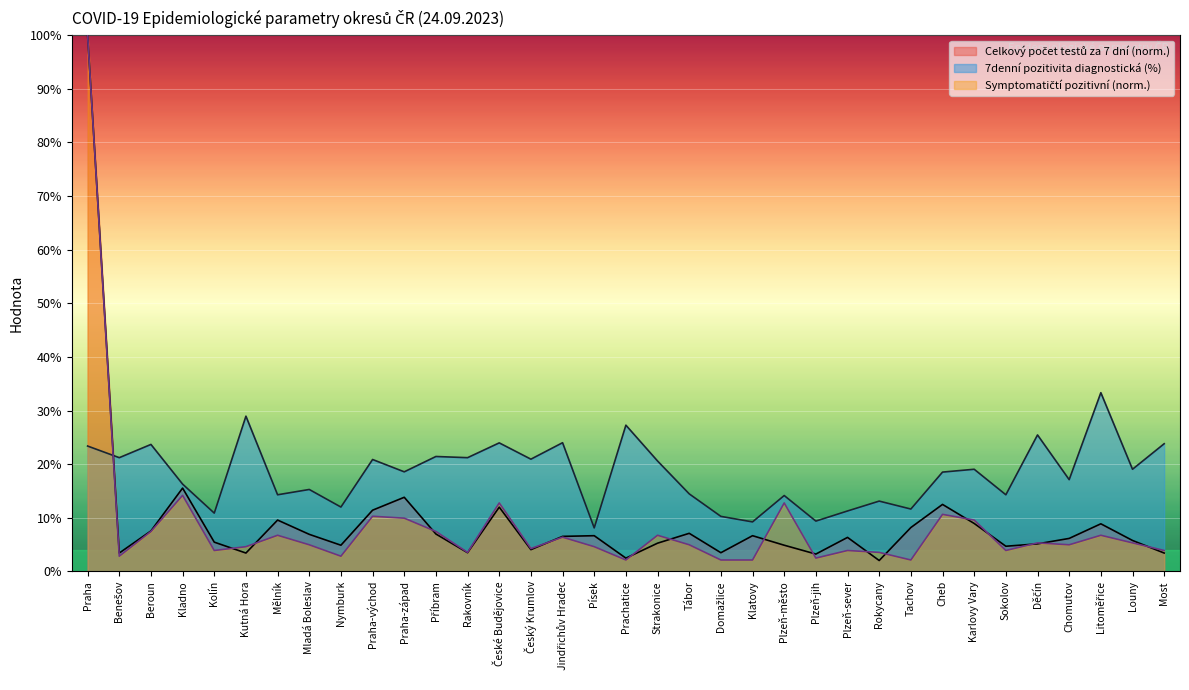

What is the smallest value displayed?

2.0